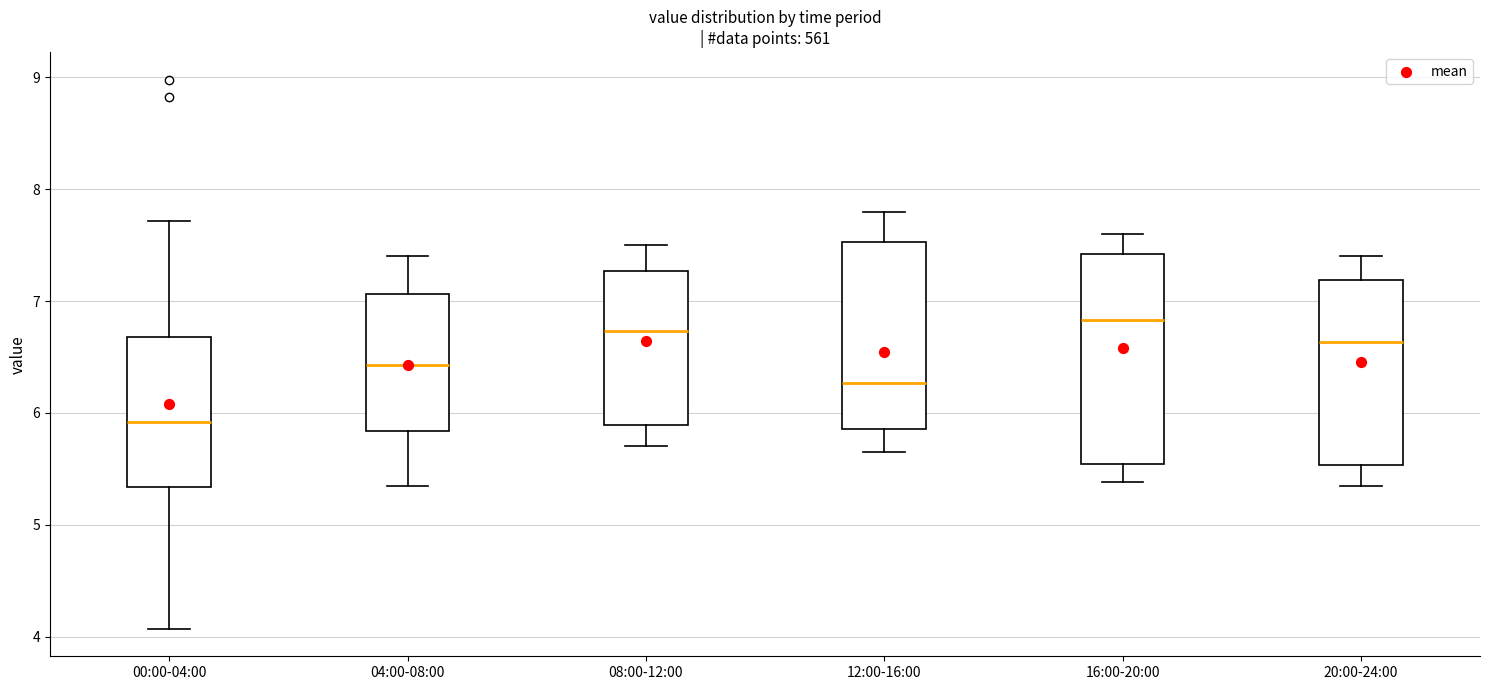

Reading left to right, read every box against the y-axis: the position of its median line, the range the box covers, and the ends of its whiskers. The values are not printed on the chart, so give them approximately, as read against the axis.

00:00-04:00: median 5.9, box 5.3 to 6.7, whiskers 4.1 to 7.7
04:00-08:00: median 6.4, box 5.8 to 7.1, whiskers 5.4 to 7.4
08:00-12:00: median 6.7, box 5.9 to 7.3, whiskers 5.7 to 7.5
12:00-16:00: median 6.3, box 5.9 to 7.5, whiskers 5.7 to 7.8
16:00-20:00: median 6.8, box 5.5 to 7.4, whiskers 5.4 to 7.6
20:00-24:00: median 6.6, box 5.5 to 7.2, whiskers 5.4 to 7.4